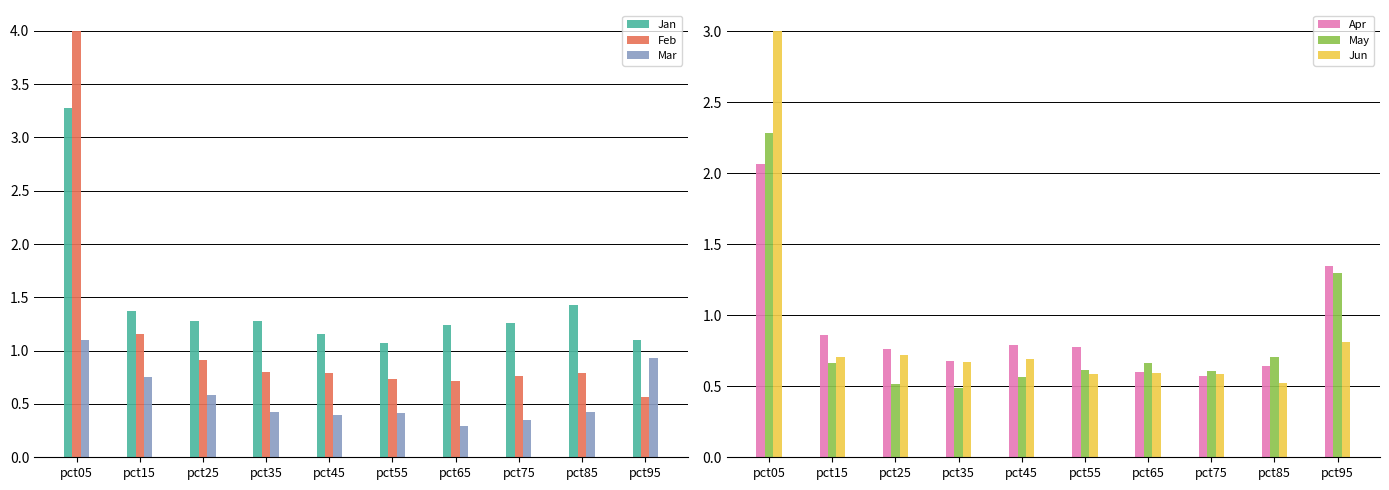

What is the difference between the May values at pct05 and pct65?

1.6